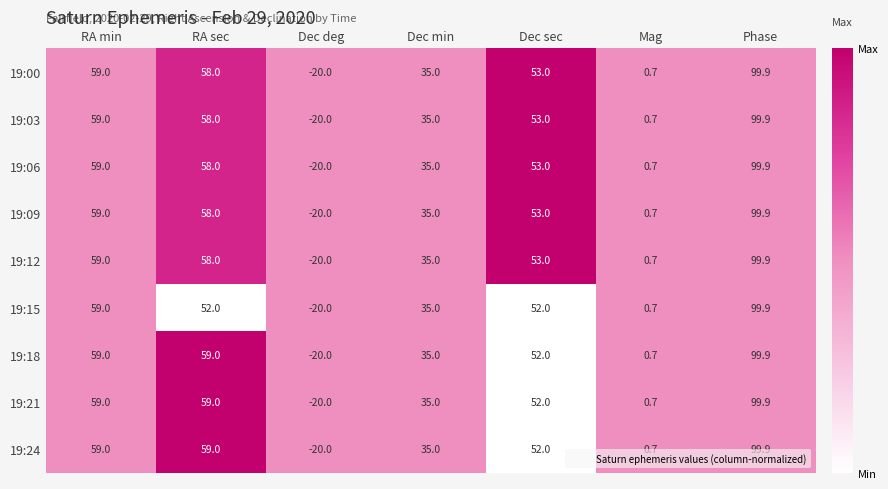

True or false: 19:24 has a value of 15.7 at RA sec.

False